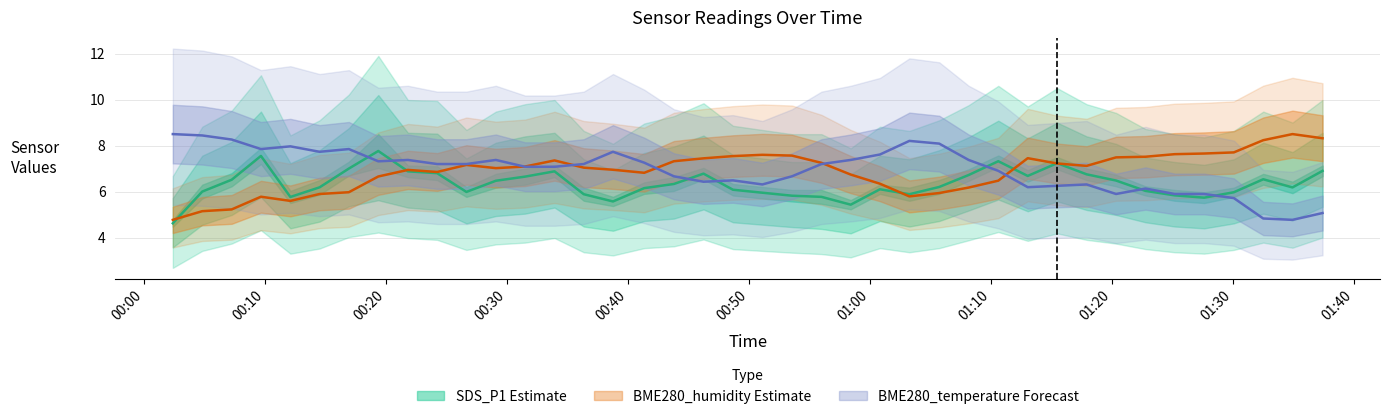

Reading right to left, transcribe all the data shown in this chart.

SDS_P1: 6.9	6.2	6.5	6.0	5.7	5.8	6.0	6.5	6.8	7.2	6.7	7.3	6.7	6.2	5.9	6.1	5.4	5.8	5.8	6.0	6.1	6.8	6.3	6.2	5.6	5.9	6.9	6.7	6.5	6.0	6.8	6.9	7.8	7.0	6.2	5.8	7.6	6.5	6.0	4.6
BME280_humidity: 8.3	8.5	8.2	7.7	7.7	7.6	7.5	7.5	7.1	7.2	7.5	6.5	6.2	5.9	5.8	6.3	6.7	7.2	7.6	7.6	7.5	7.4	7.3	6.8	6.9	7.0	7.4	7.1	7.0	7.2	6.9	6.9	6.7	6.0	5.9	5.6	5.8	5.2	5.1	4.8
BME280_temperature: 5.1	4.8	4.8	5.7	5.9	5.9	6.1	5.9	6.3	6.3	6.2	6.9	7.4	8.1	8.2	7.6	7.4	7.2	6.7	6.3	6.5	6.4	6.7	7.3	7.7	7.2	7.1	7.1	7.4	7.2	7.2	7.4	7.3	7.8	7.7	8.0	7.8	8.3	8.4	8.5